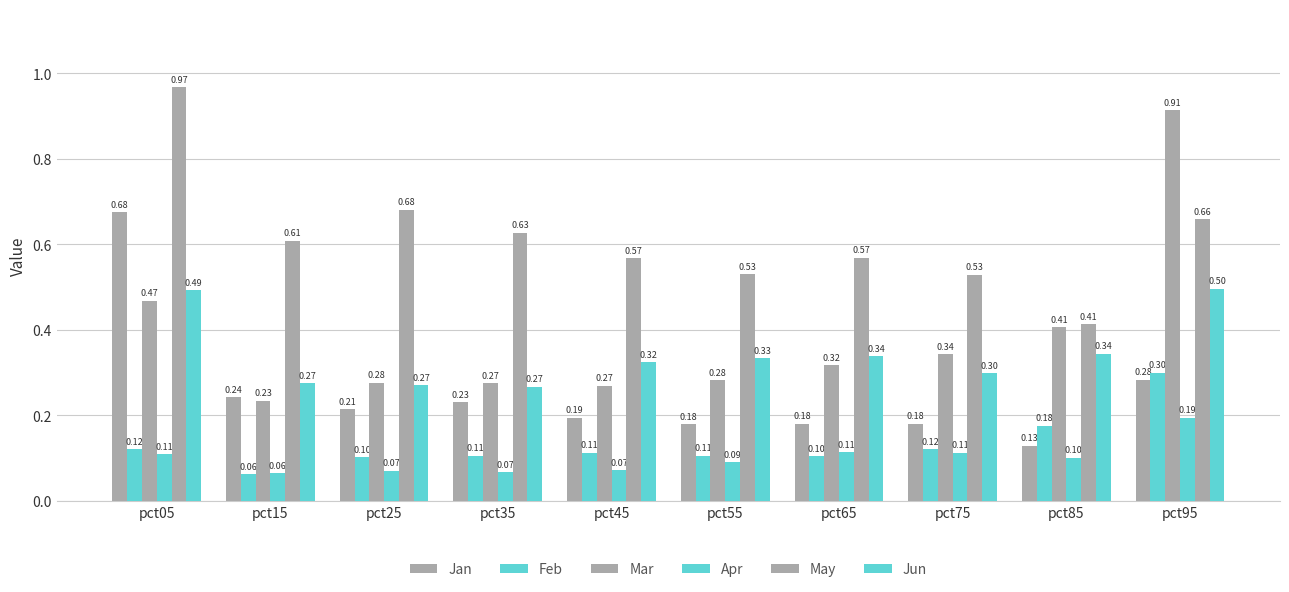

What is the value of the Jun bar at the 1st from the left?

0.5